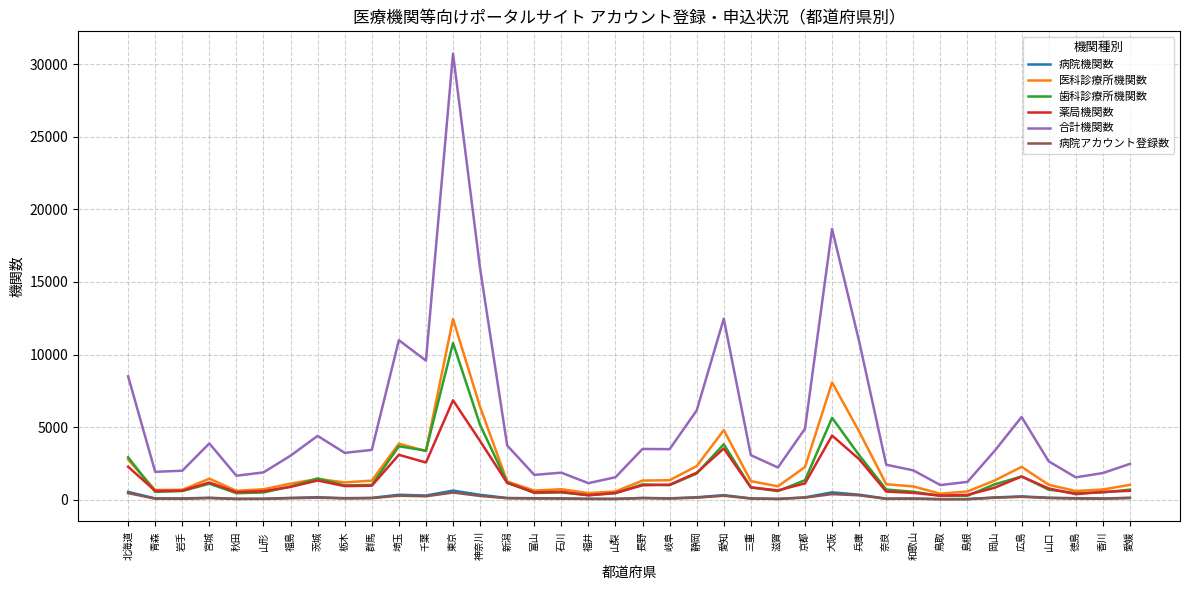

Which series has the largest total across all categories?

合計機関数